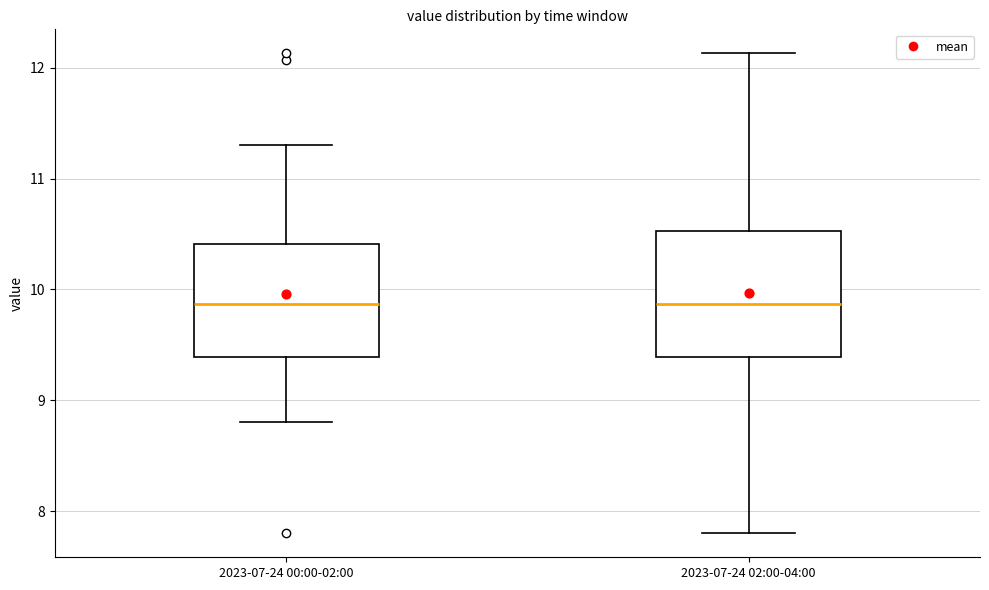

Where is the upper edge of the box for 2023-07-24 00:00-02:00 on the y-axis? The values are not printed on the chart, so give them approximately, as read against the axis.

10.4